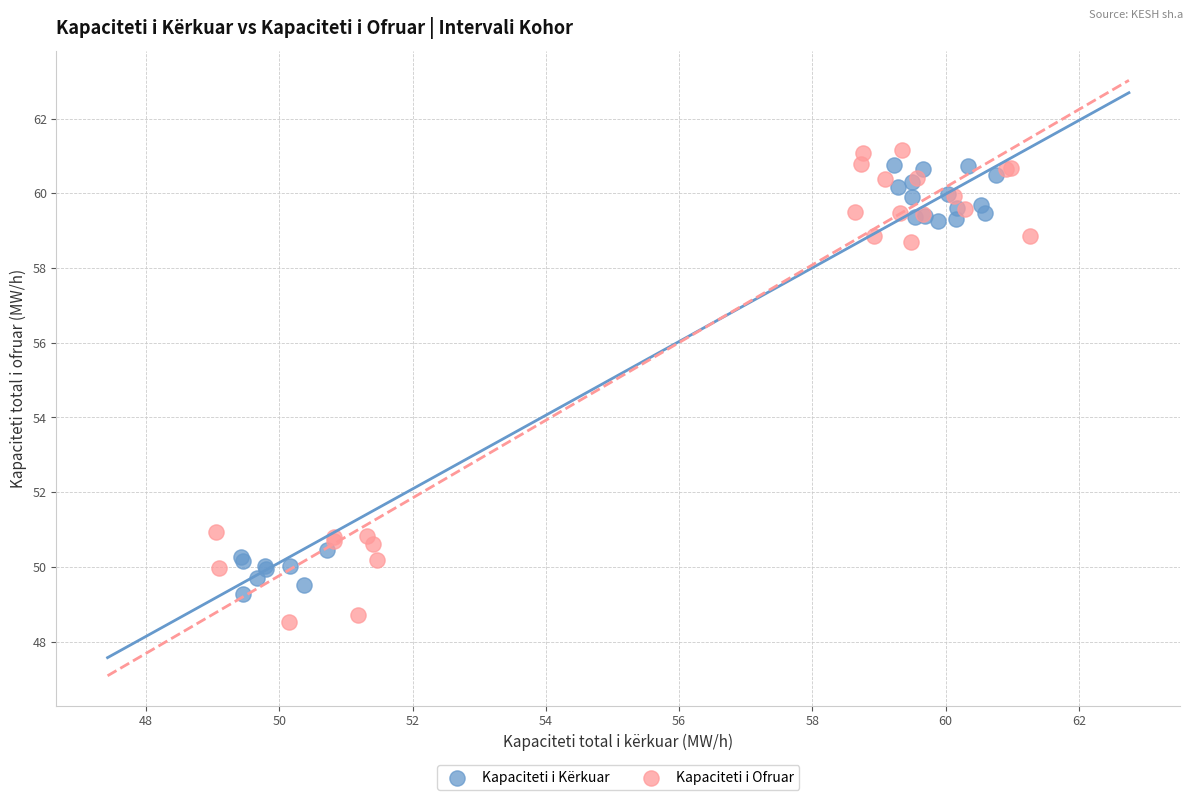

Which series reaches the minimum Y coordinate?

Kapaciteti i Ofruar